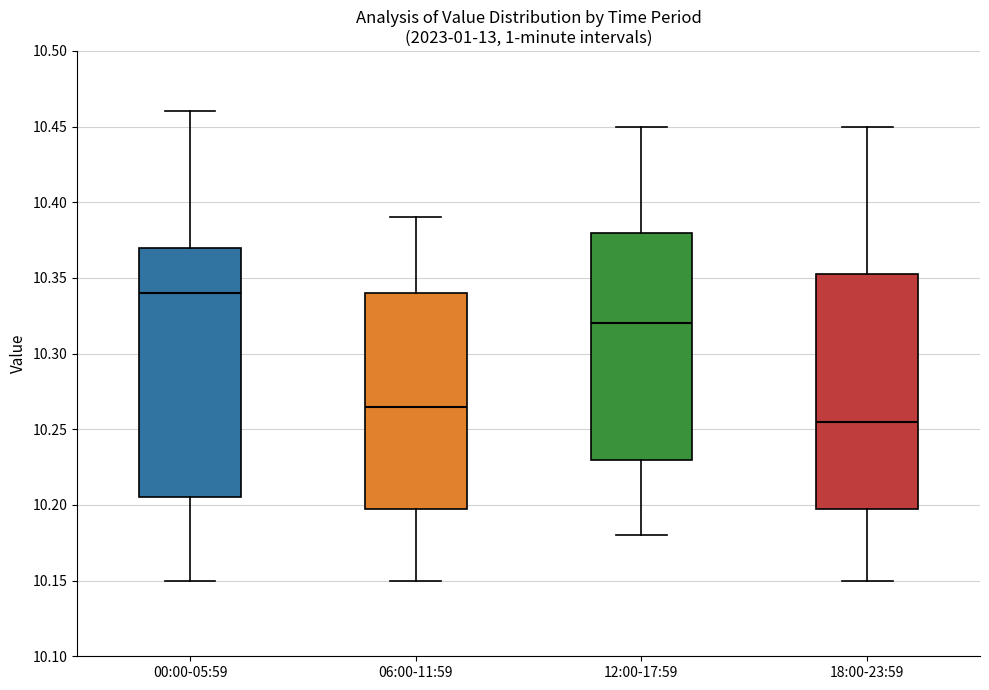

Comparing the boxes themselves (not the whiskers), which one is the tallest?

00:00-05:59